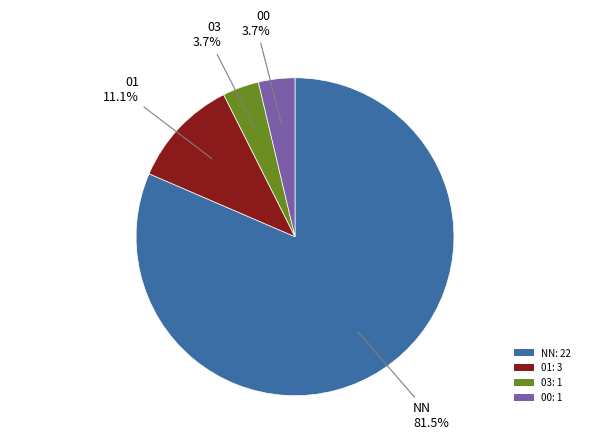

What is the total percentage of 01: 3 and 00: 1?

14.8%